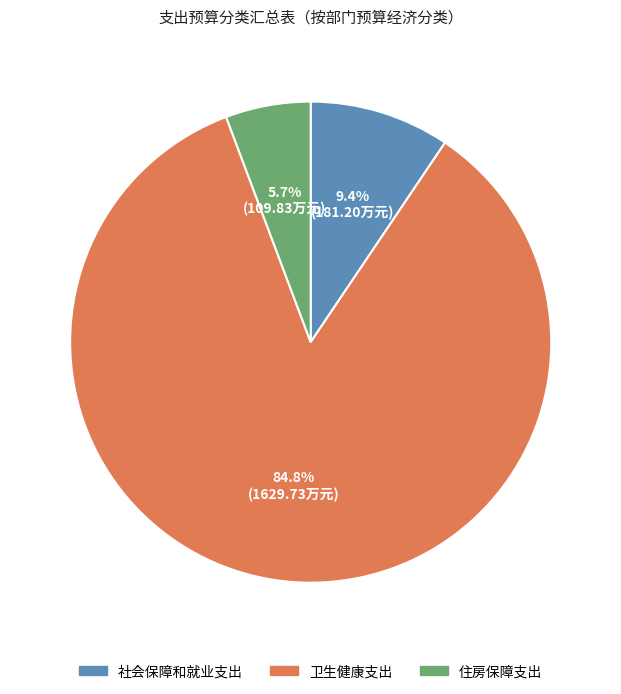

Count the number of slices in the pie.

3